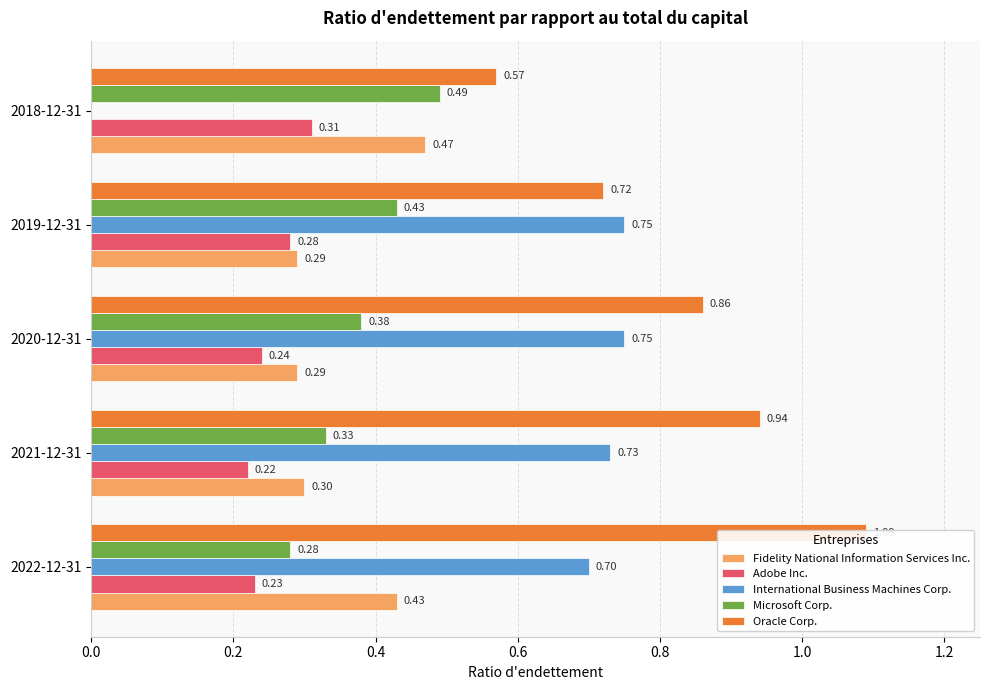

How many bars are there in total?

25